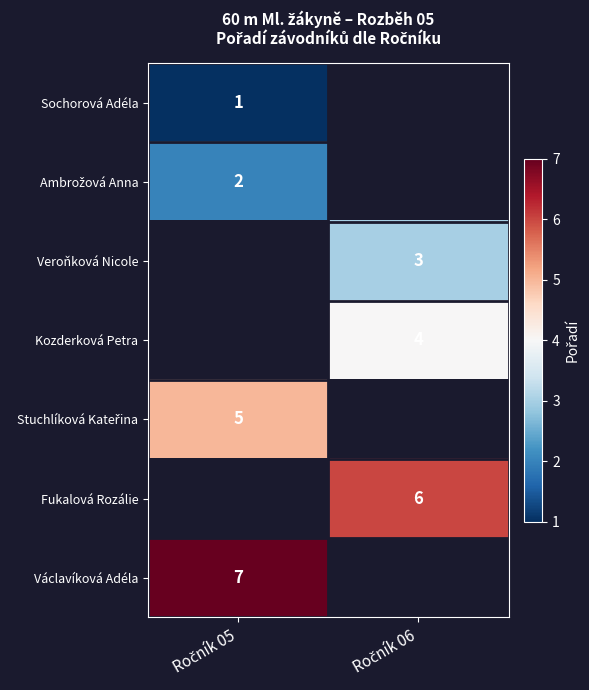

Which category has the highest value in the Ambrožová Anna series?

Ročník 05